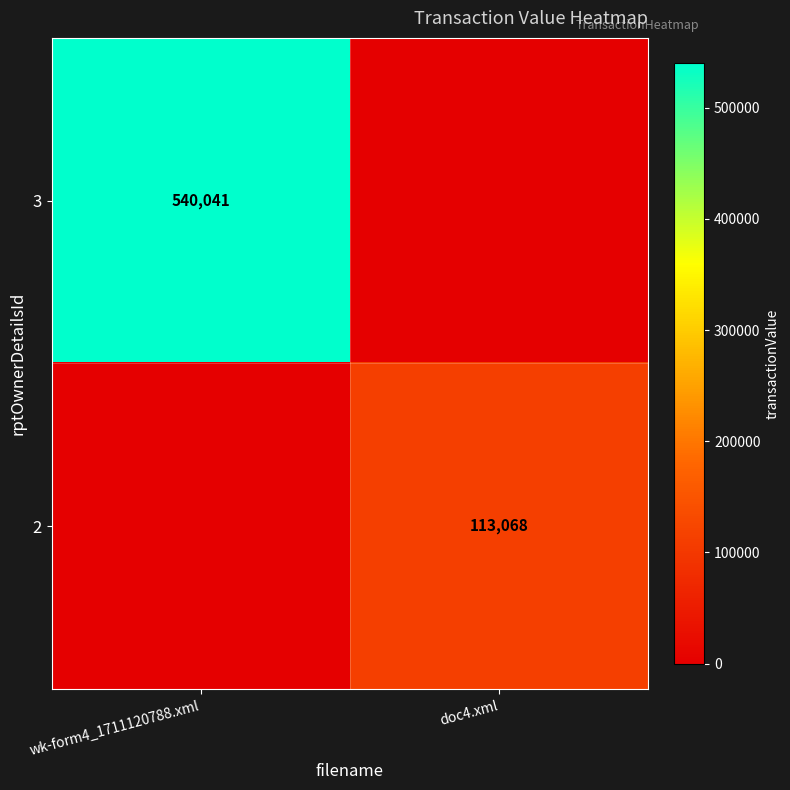

The value of 3 at wk-form4_1711120788.xml is 540041. True or false?

True